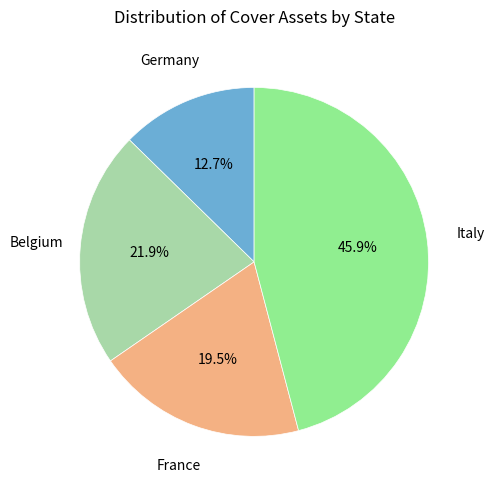

To the nearest percent, what is the difference between the largest and smallest slice percentages?

33%